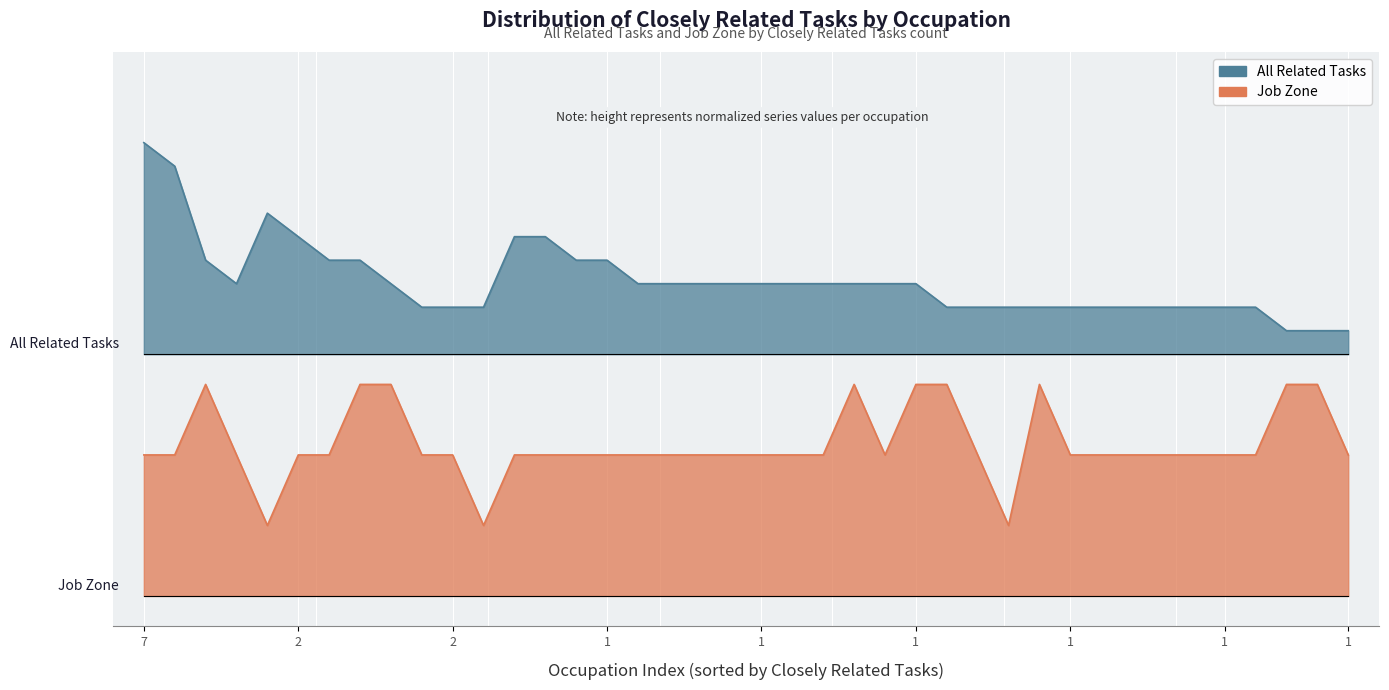

At how many categories does at least one series exceed 3?

40